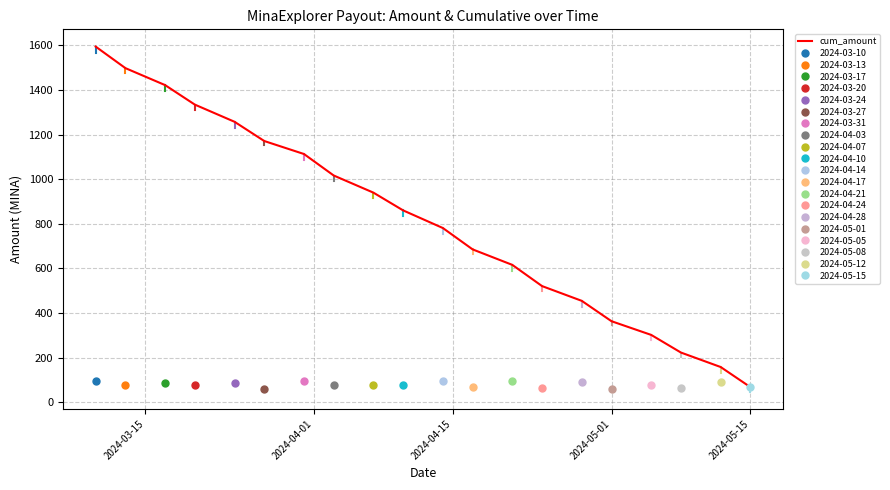

What is the maximum value for cum_amount?

1594.2